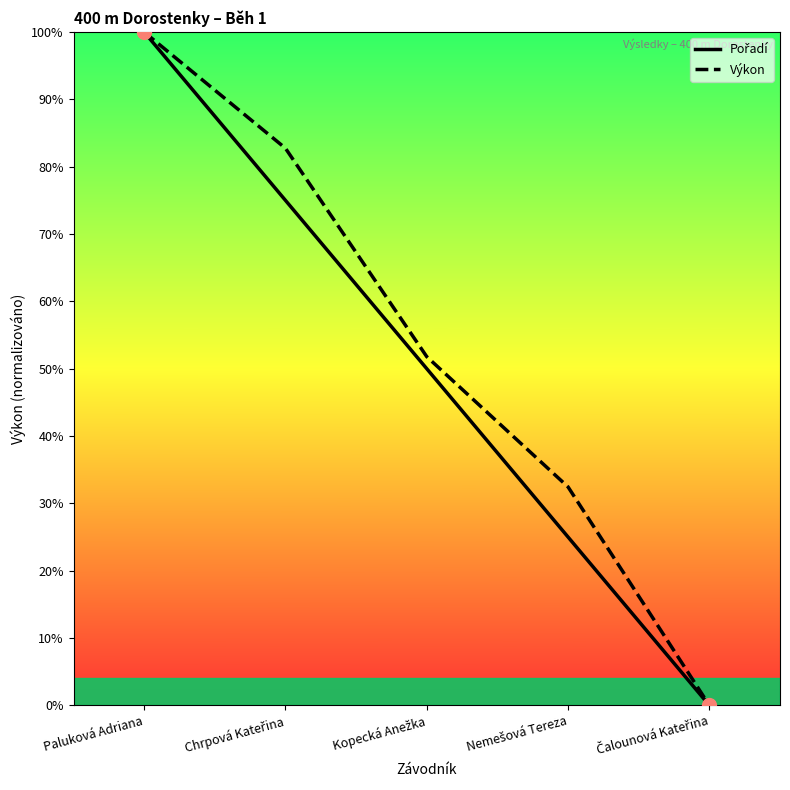

Reading left to right, extract all data points from this chart.

Pořadí: Paluková Adriana=1.0	Chrpová Kateřina=0.8	Kopecká Anežka=0.5	Nemešová Tereza=0.3	Čalounová Kateřina=0.0
Výkon: Paluková Adriana=1.0	Chrpová Kateřina=0.8	Kopecká Anežka=0.5	Nemešová Tereza=0.3	Čalounová Kateřina=0.0